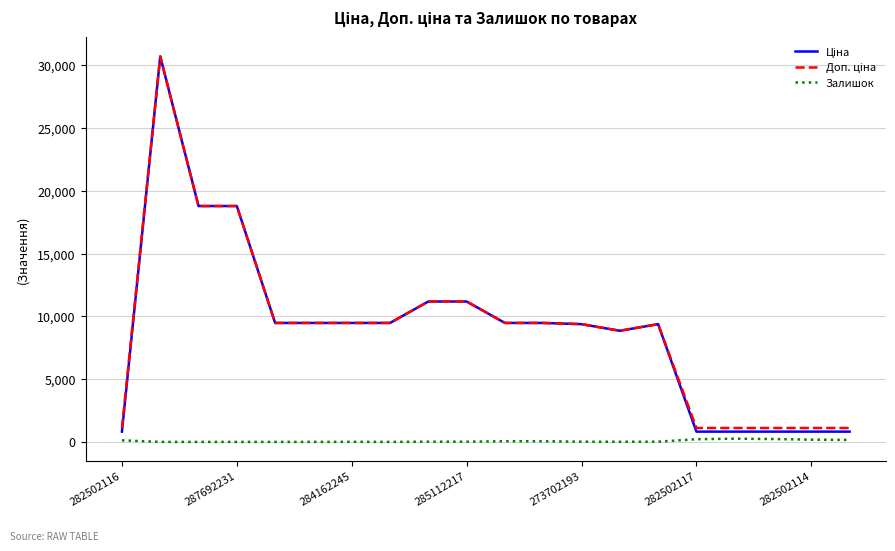

What is the greatest value displayed?

30717.1